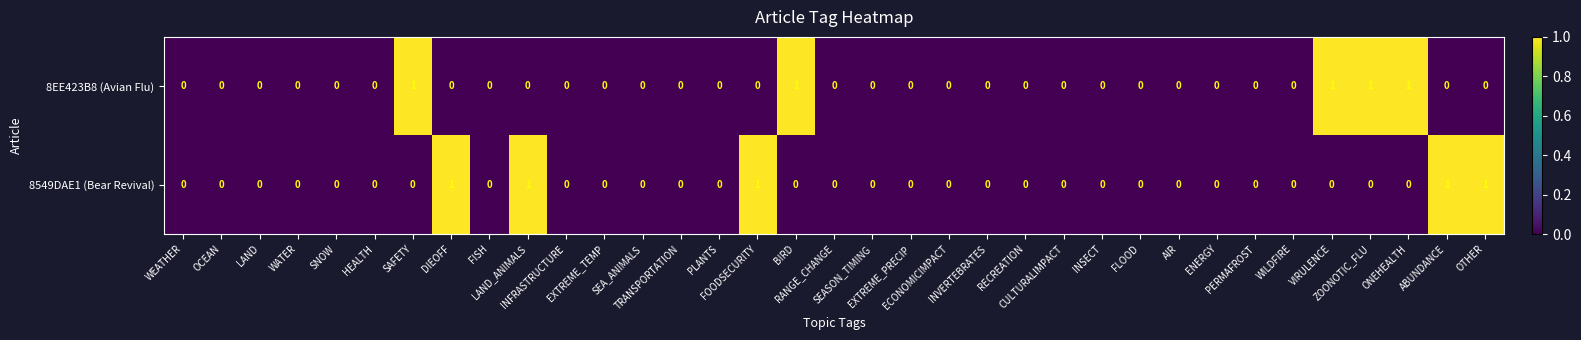

What is the sum of all 8EE423B8 (Avian Flu) values?

5